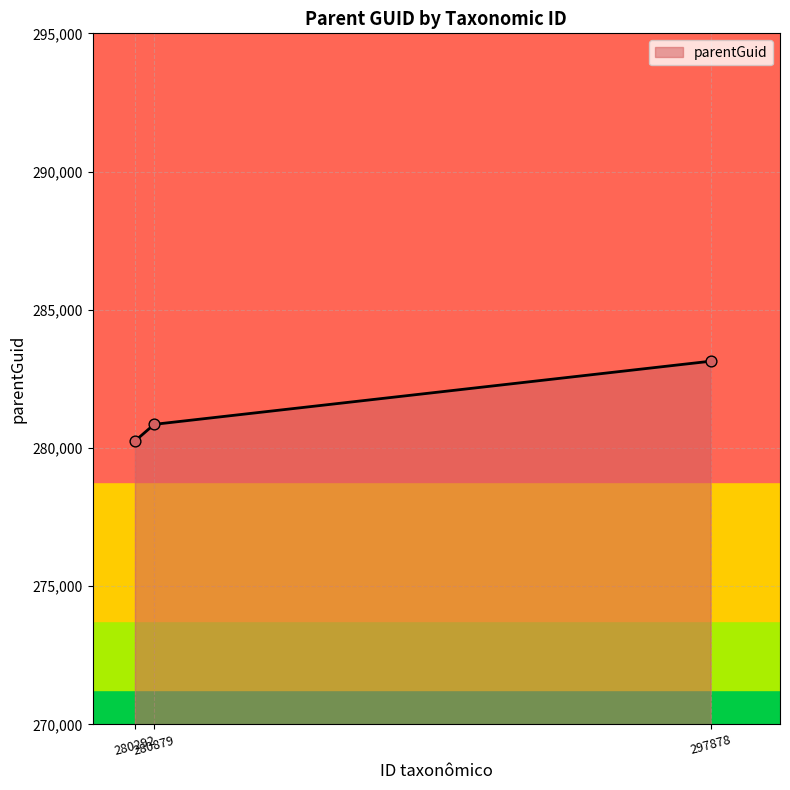

What is the highest value of the parentGuid series?

283137.0